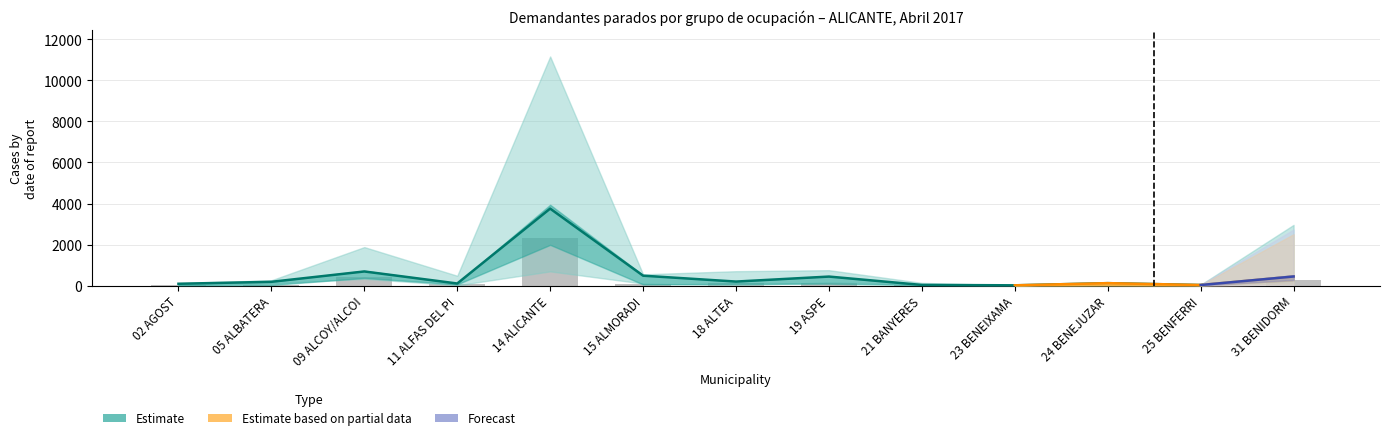

Between 02 AGOST and 25 BENFERRI, which is larger?

02 AGOST